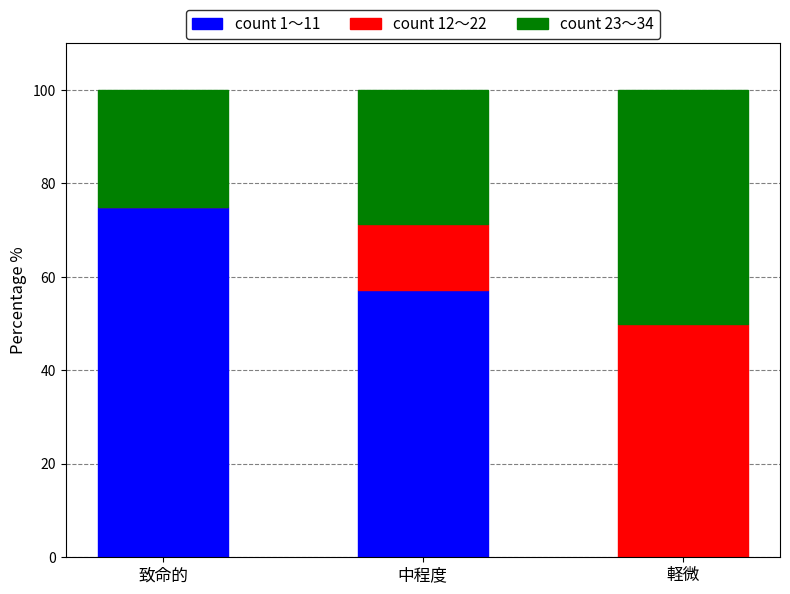

What is the sum of all count 1〜11 values?

132.1